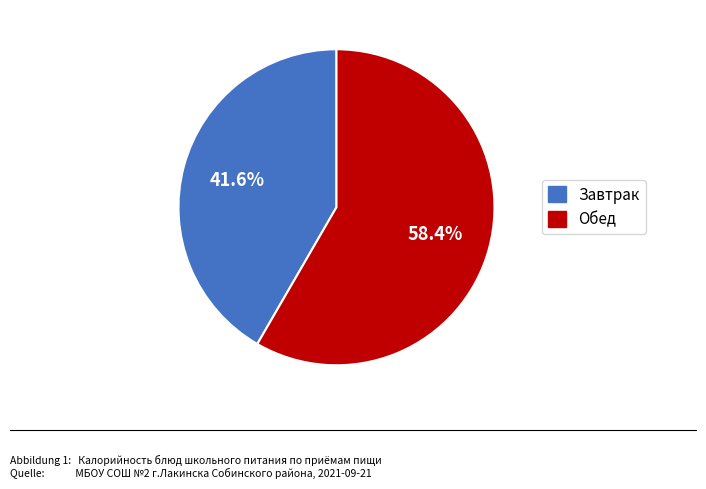

Is there any slice that represents more than half of the pie?

Yes